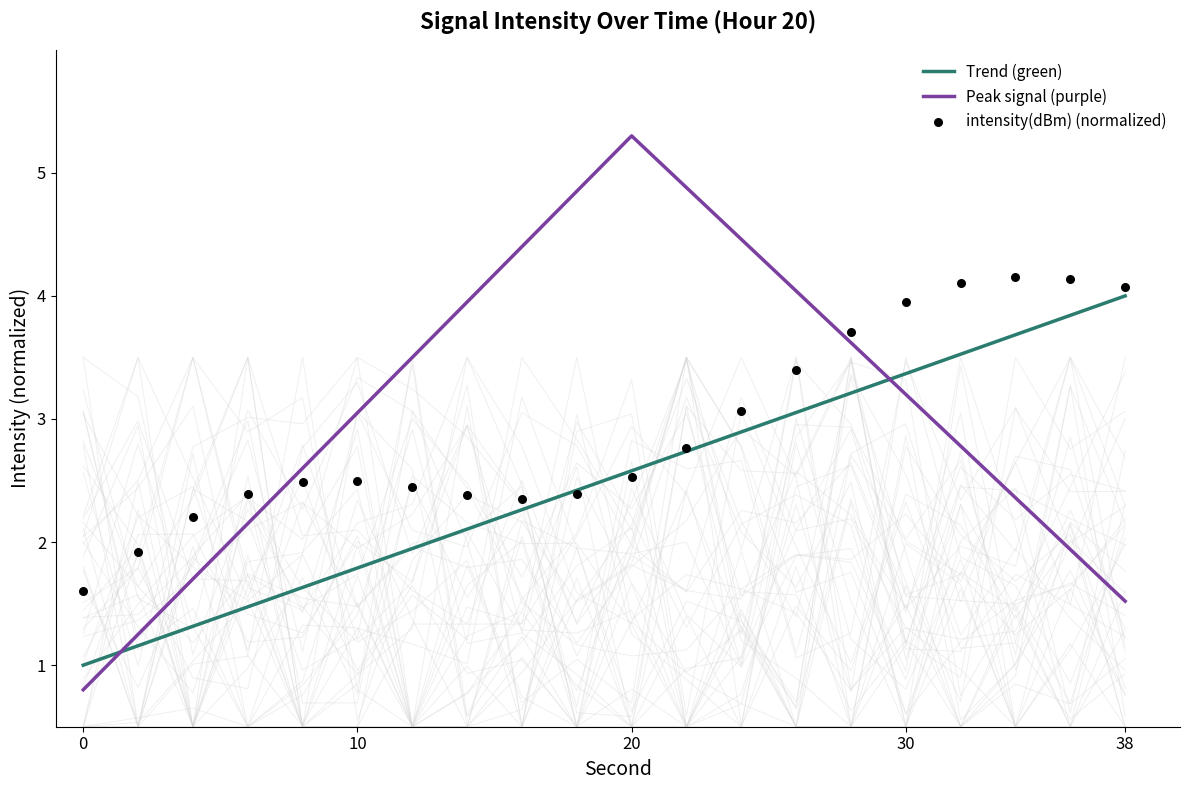

After their last crossing, which series has the higher values: Peak signal (purple) or Trend (green)?

Trend (green)